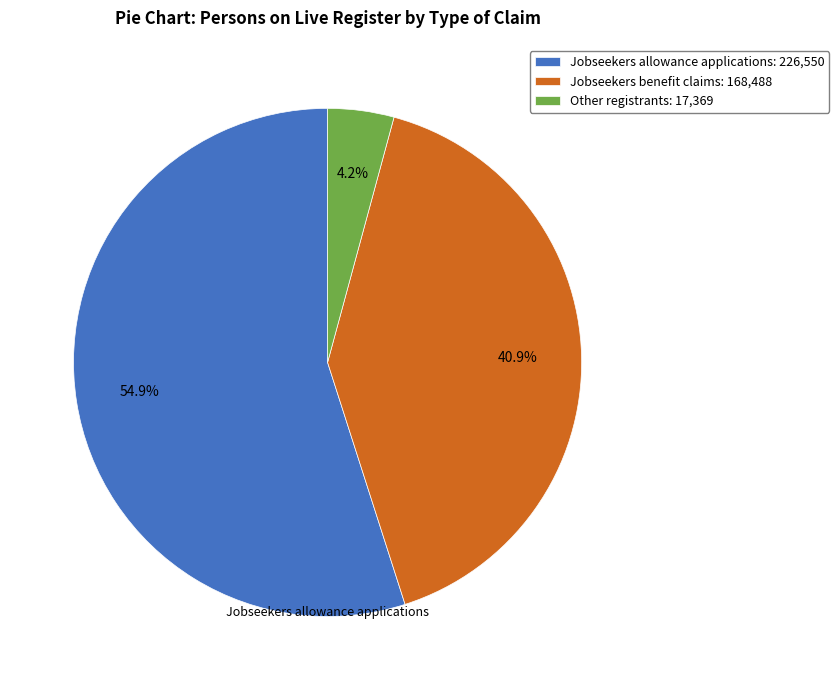

What percentage is NOT represented by Jobseekers allowance applications?

45.1%